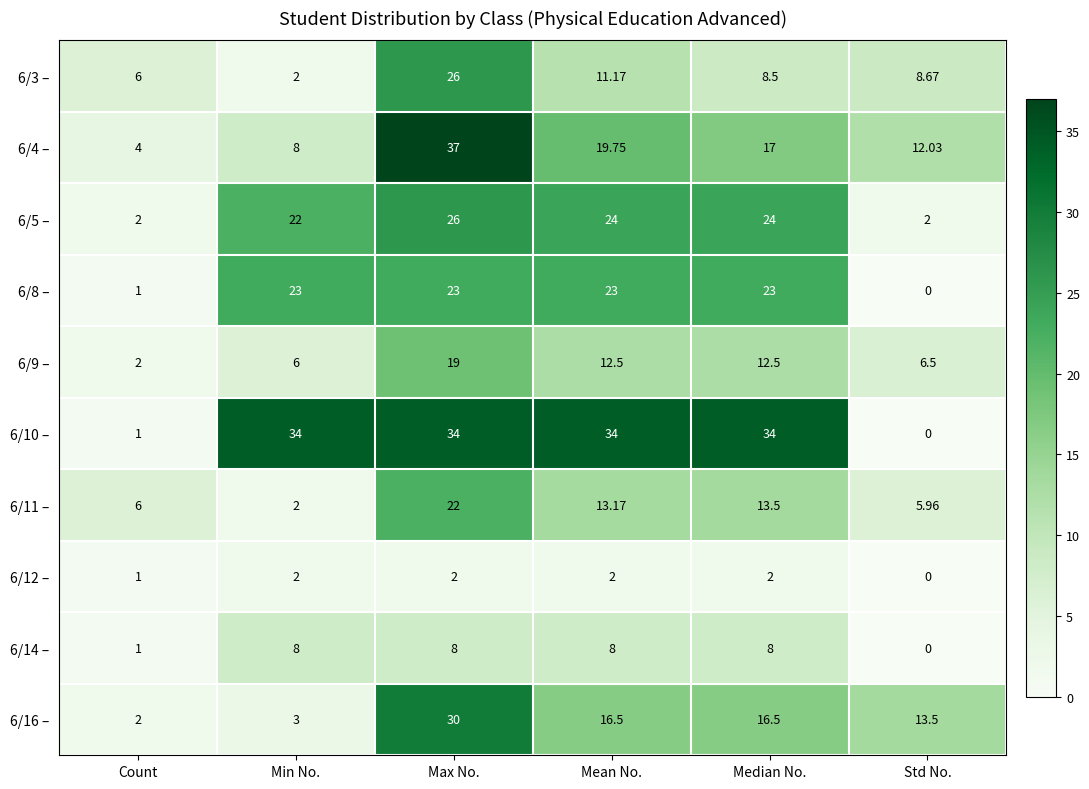

At which category is the sum across all series the highest?

Max No.